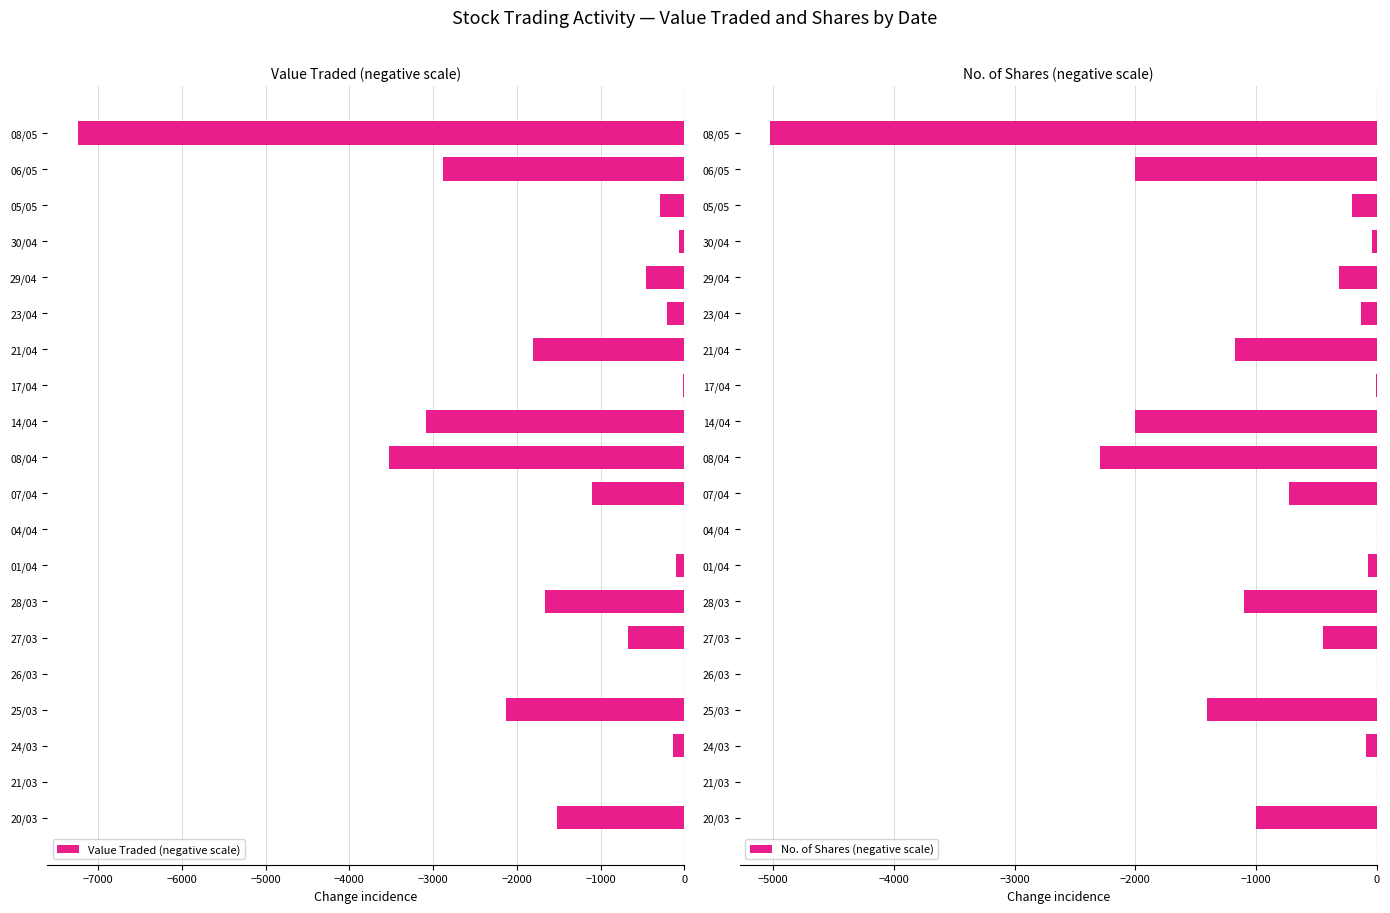

Are the bars grouped side by side (vs. stacked)?

Yes